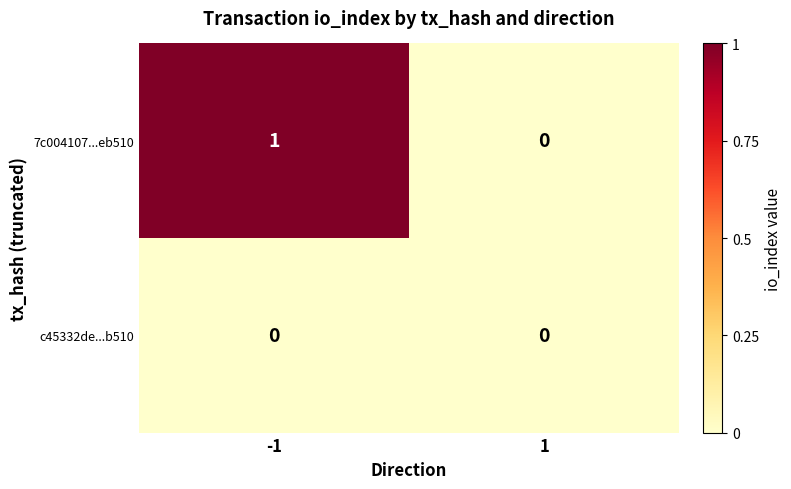

Is the value of c45332de...b510 at 1 greater than the value of 7c004107...eb510 at -1?

No